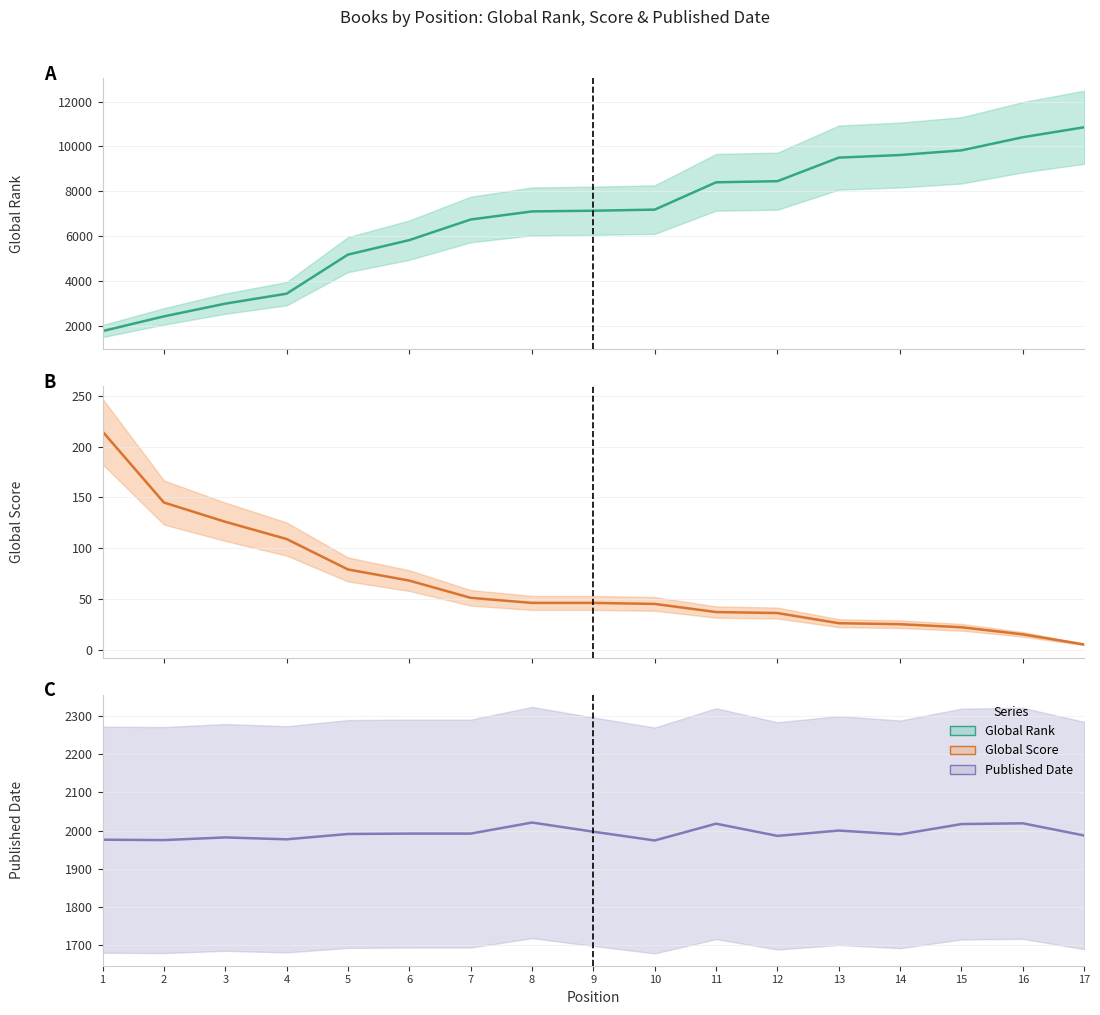

Is the value of Global Score at 1 greater than the value of Published Date at 14?

No